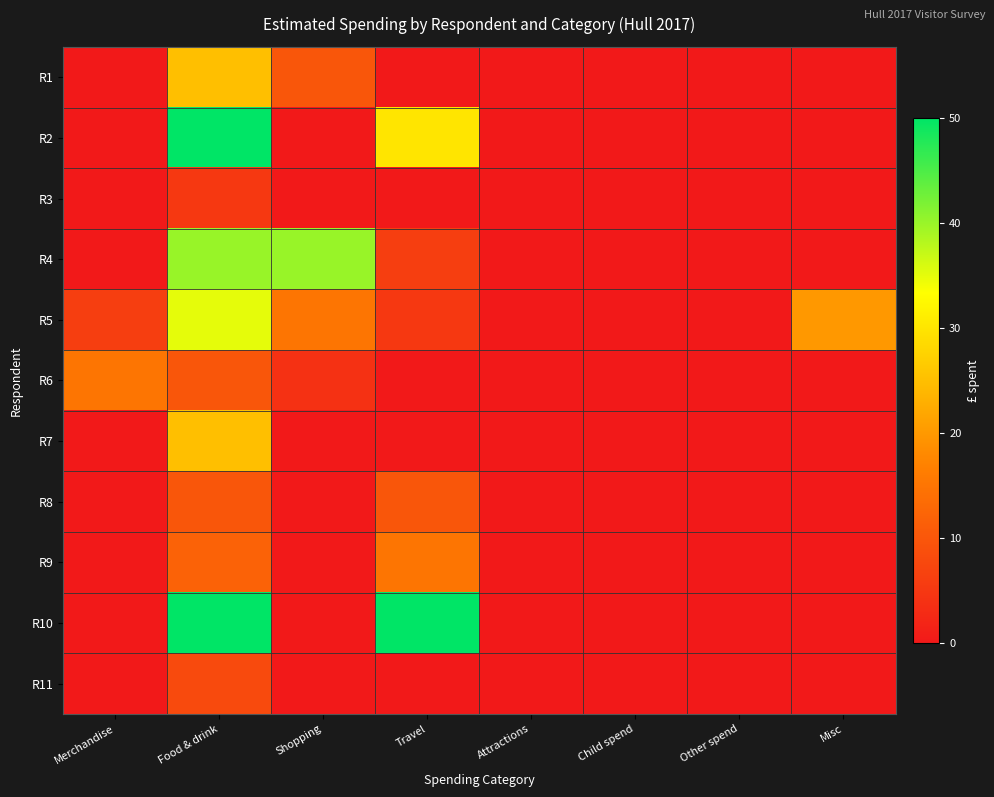

Reading left to right, transcribe all the data shown in this chart.

R1: Merchandise=0	Food & drink=25	Shopping=10	Travel=0	Attractions=0	Child spend=0	Other spend=0	Misc=0
R2: Merchandise=0	Food & drink=50	Shopping=0	Travel=30	Attractions=0	Child spend=0	Other spend=0	Misc=0
R3: Merchandise=0	Food & drink=5	Shopping=0	Travel=0	Attractions=0	Child spend=0	Other spend=0	Misc=0
R4: Merchandise=0	Food & drink=40	Shopping=40	Travel=6	Attractions=0	Child spend=0	Other spend=0	Misc=0
R5: Merchandise=6	Food & drink=35	Shopping=15	Travel=5	Attractions=0	Child spend=0	Other spend=0	Misc=20
R6: Merchandise=15	Food & drink=10	Shopping=4	Travel=0	Attractions=0	Child spend=0	Other spend=0	Misc=0
R7: Merchandise=0	Food & drink=25	Shopping=0	Travel=0	Attractions=0	Child spend=0	Other spend=0	Misc=0
R8: Merchandise=0	Food & drink=10	Shopping=0	Travel=10	Attractions=0	Child spend=0	Other spend=0	Misc=0
R9: Merchandise=0	Food & drink=12	Shopping=0	Travel=15	Attractions=0	Child spend=0	Other spend=0	Misc=0
R10: Merchandise=0	Food & drink=50	Shopping=0	Travel=50	Attractions=0	Child spend=0	Other spend=0	Misc=0
R11: Merchandise=0	Food & drink=8	Shopping=0	Travel=0	Attractions=0	Child spend=0	Other spend=0	Misc=0